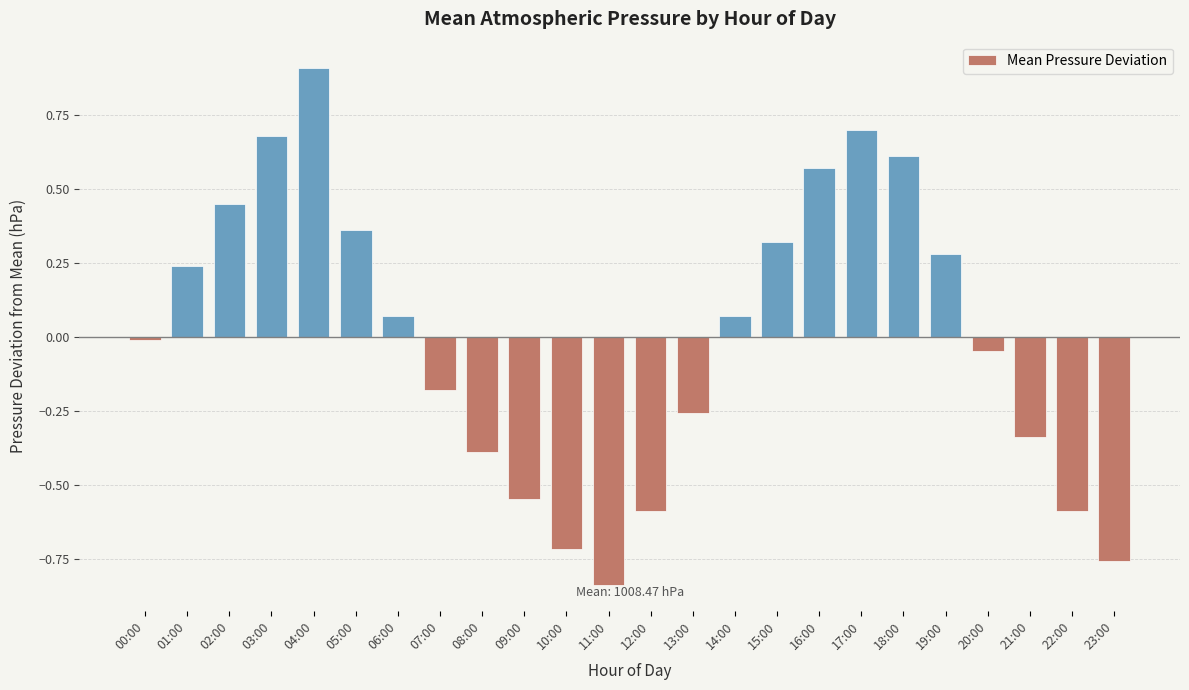

The value at 01:00 is 0.1. True or false?

False